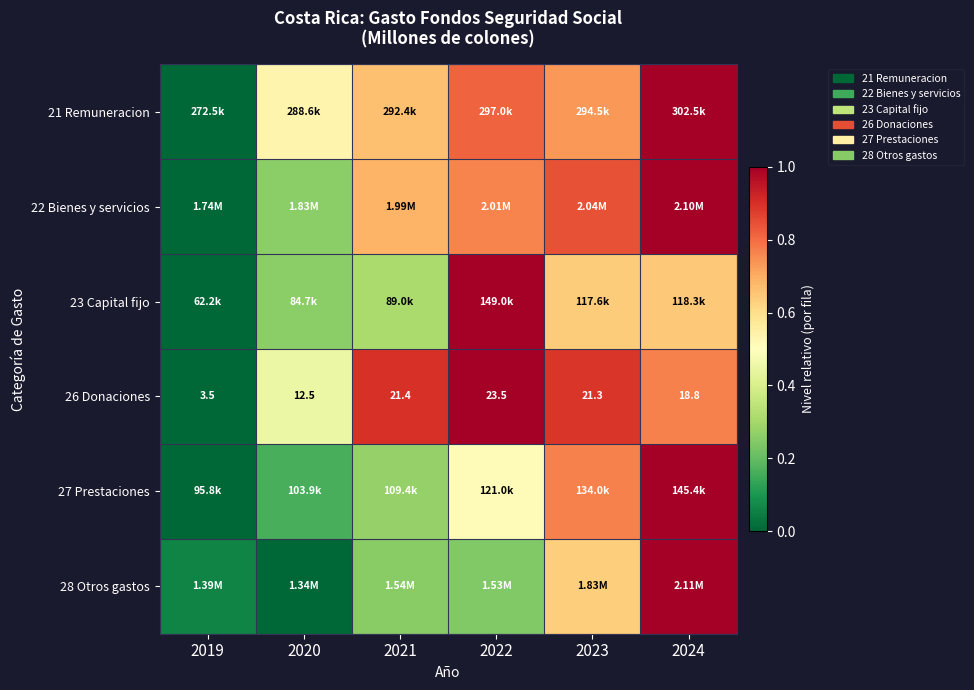

Is the value of 28 Otros gastos at 2022 greater than the value of 23 Capital fijo at 2023?

No